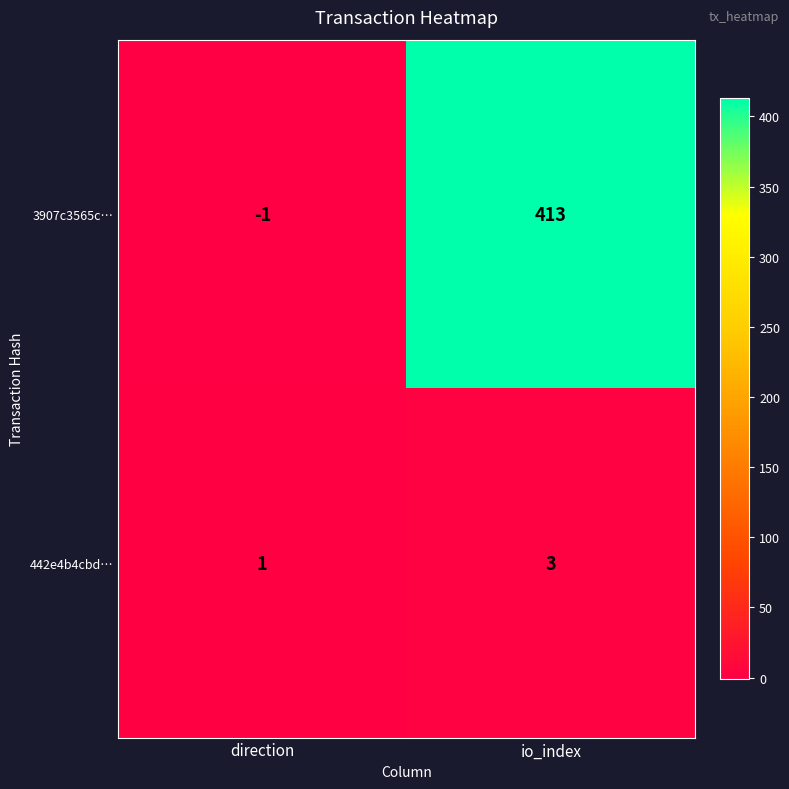

Rank the series at io_index from highest to lowest value.

3907c3565c…, 442e4b4cbd…